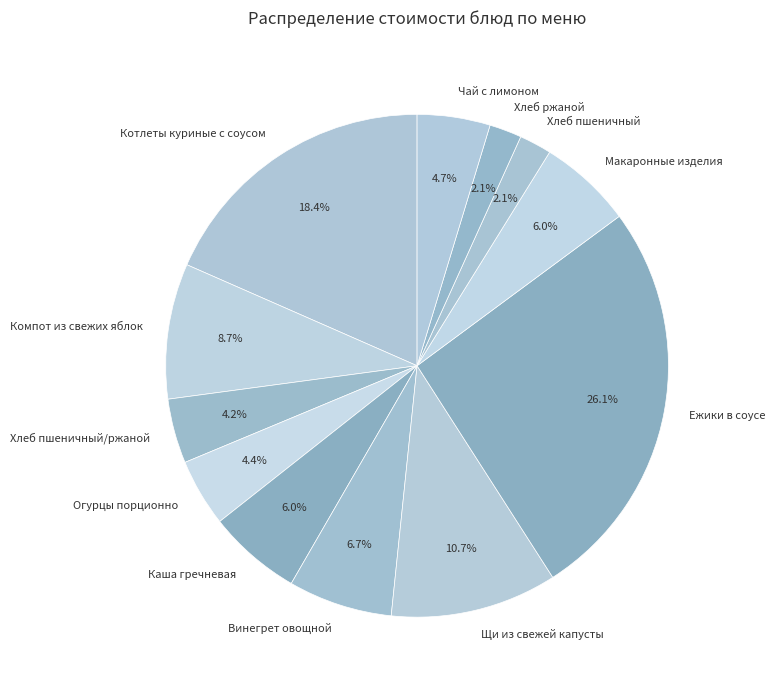

Which slice is the largest?

Ежики в соусе